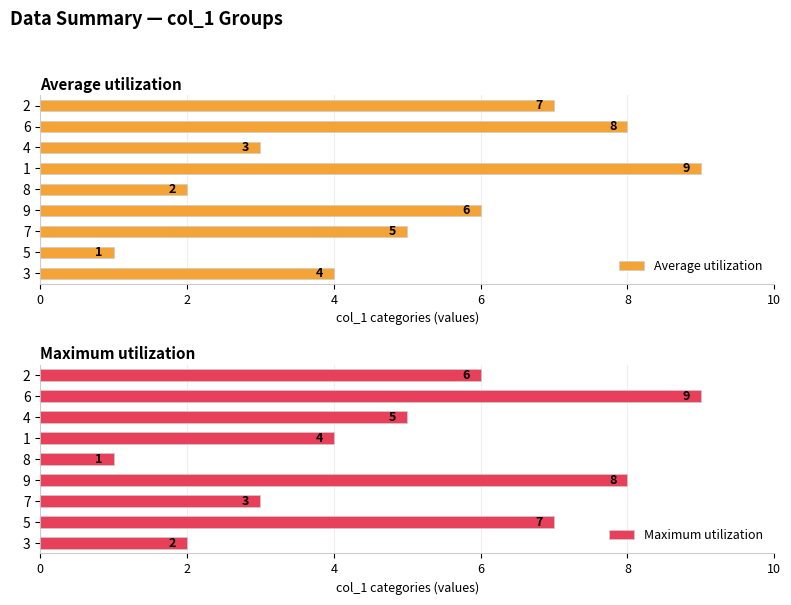

Is it true that Average utilization equals 5 at 7?

True